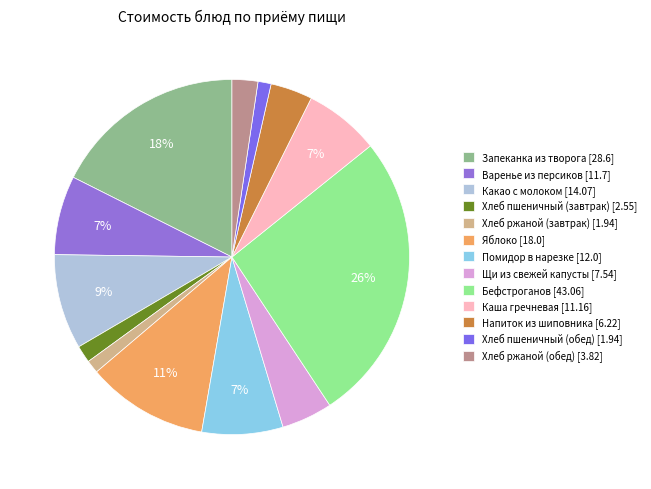

Which slice is the largest?

Бефстроганов